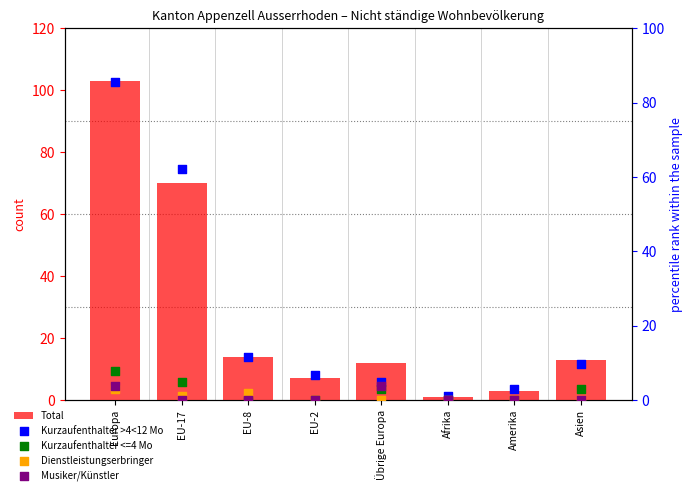

Which series reaches the maximum Y coordinate?

Total